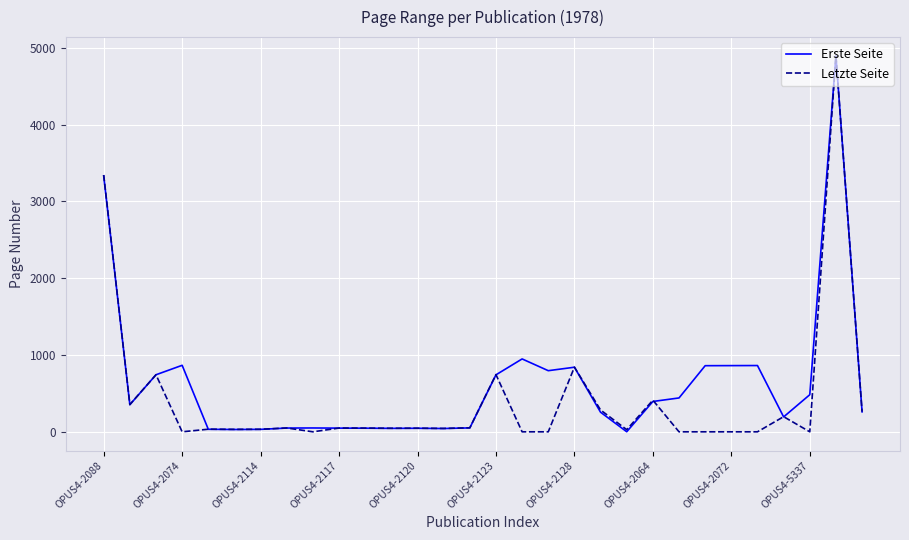

Rank the series by their average value, from lowest to highest.

Letzte Seite, Erste Seite